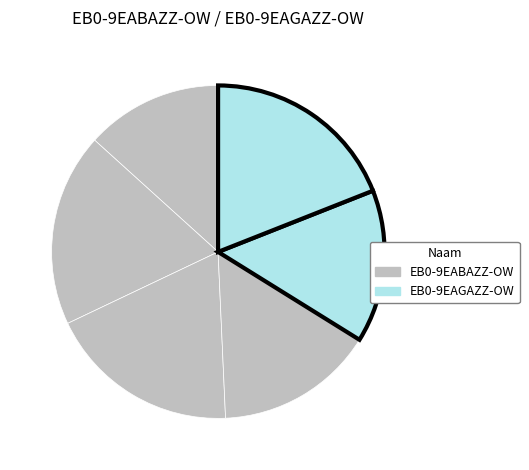

How many slices are in this pie chart?

6